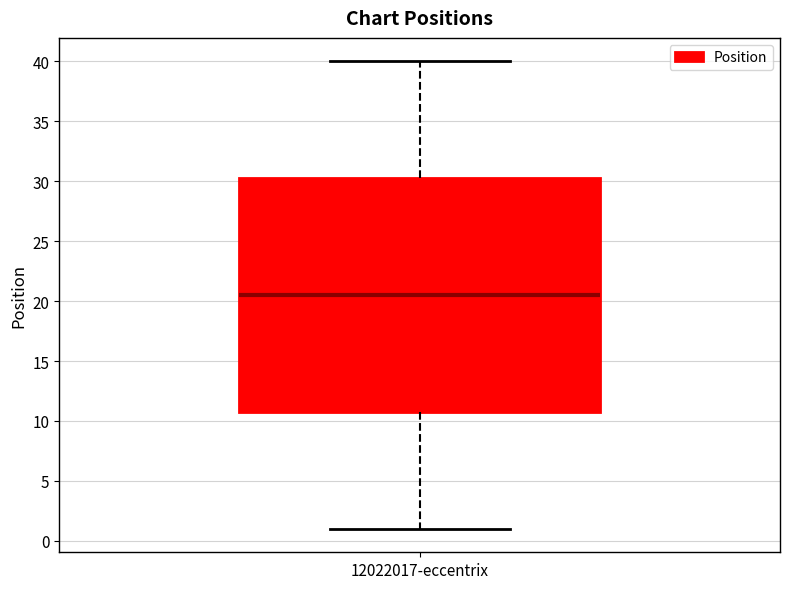

Where is the upper edge of the box for 12022017-eccentrix on the y-axis? The values are not printed on the chart, so give them approximately, as read against the axis.

30.5